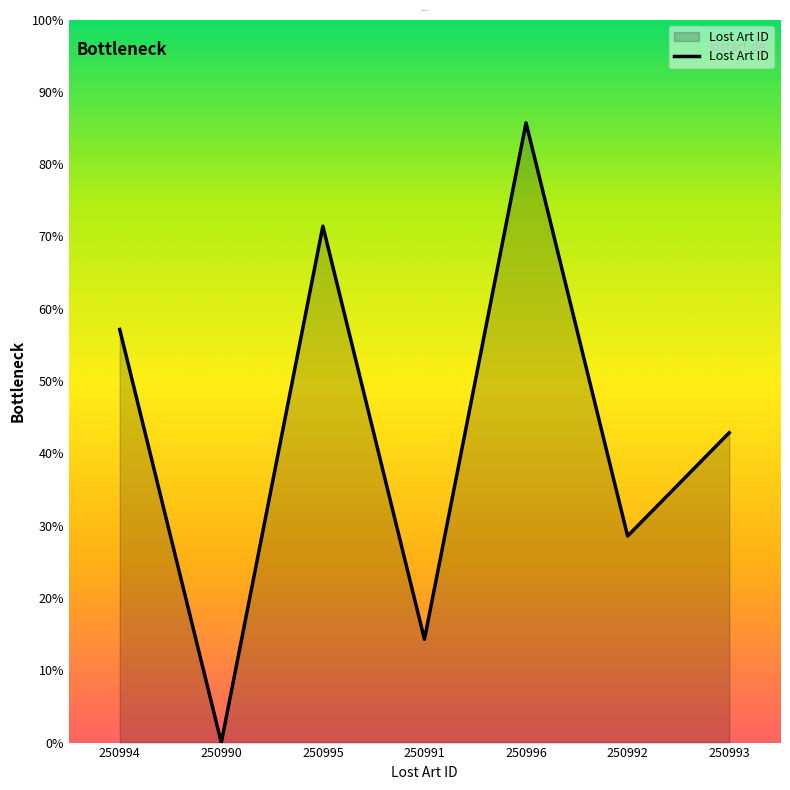

At which label is the value closest to 42?

250993